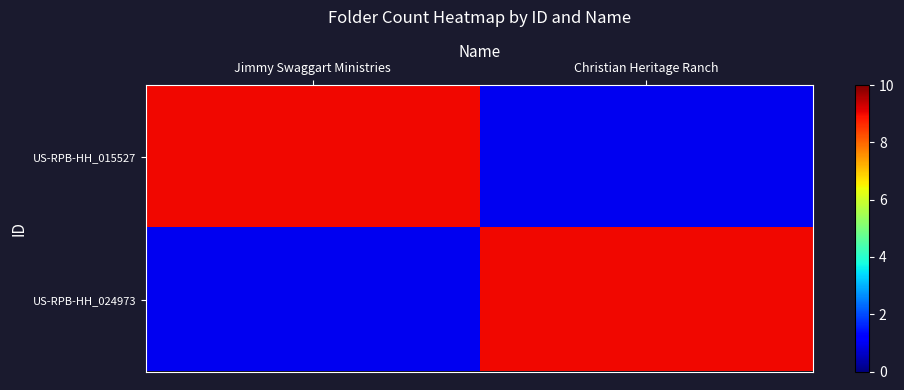

Reading right to left, extract all data points from this chart.

US-RPB-HH_015527: Christian Heritage Ranch=1	Jimmy Swaggart Ministries=9
US-RPB-HH_024973: Christian Heritage Ranch=9	Jimmy Swaggart Ministries=1